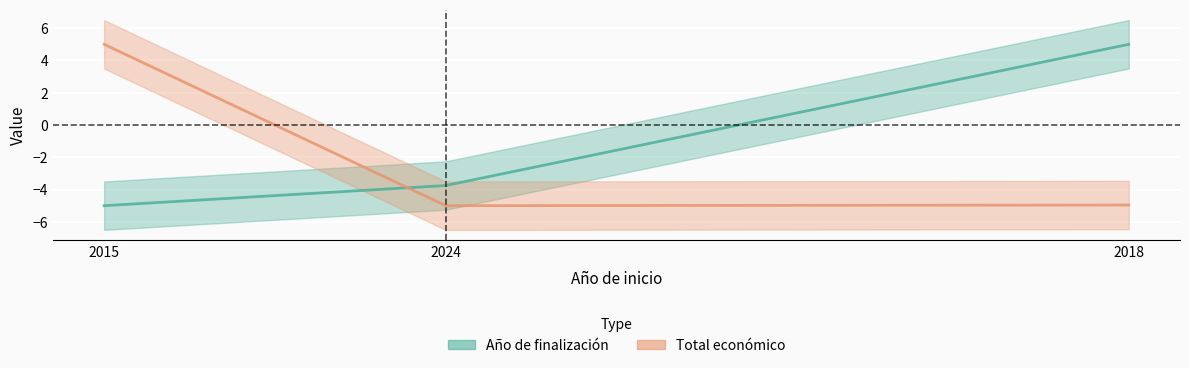

How many values are below -4?

2